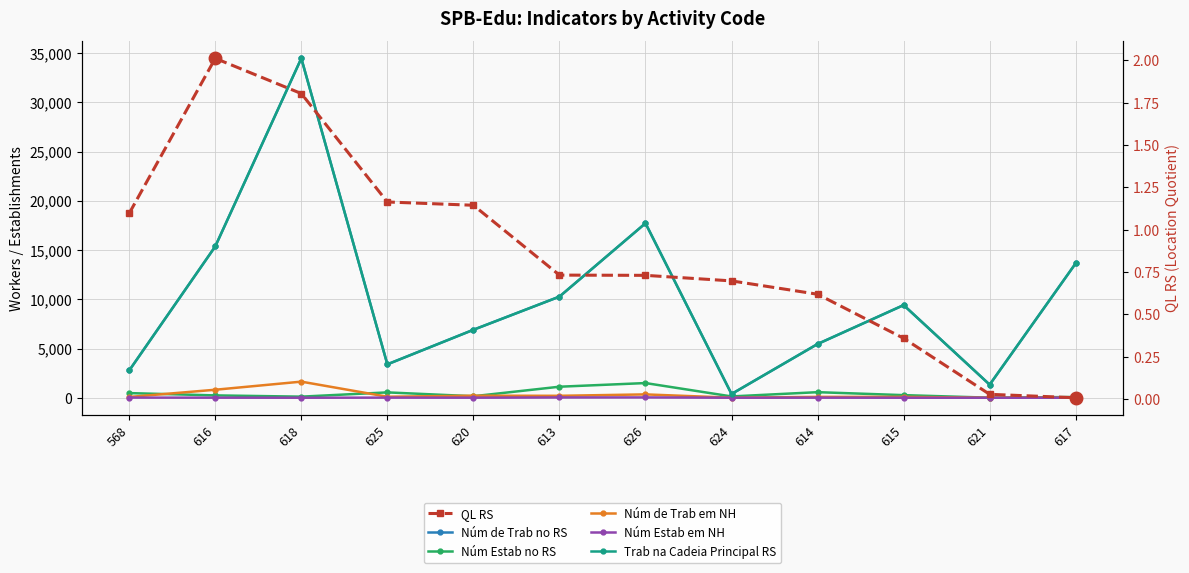

Which series has the largest range (max minus min)?

Núm de Trab no RS